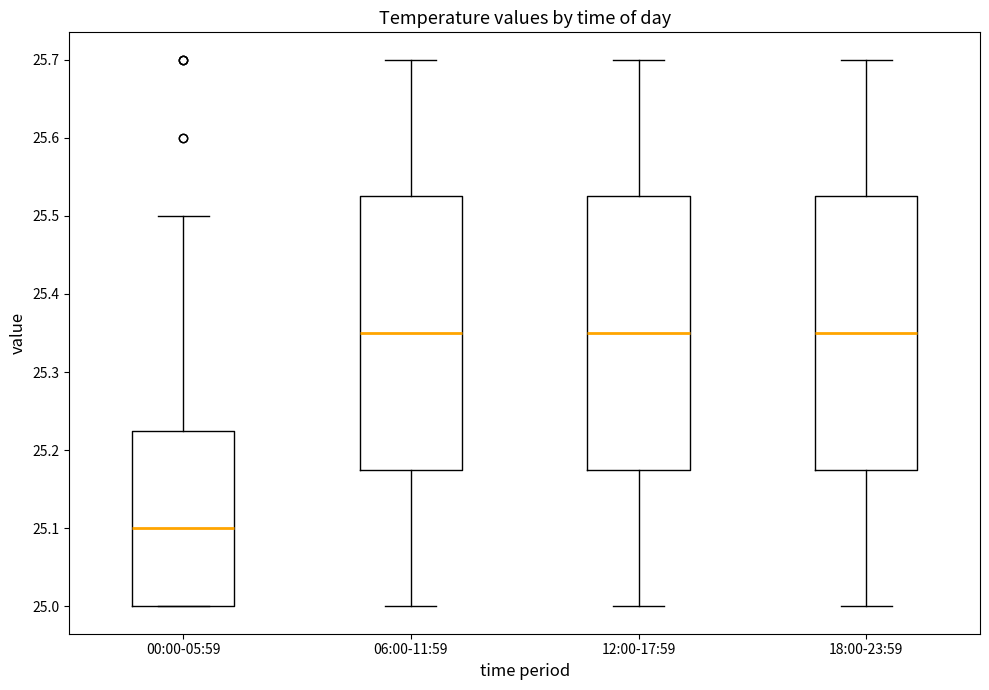

Reading left to right, read every box against the y-axis: the position of its median line, the range the box covers, and the ends of its whiskers. The values are not printed on the chart, so give them approximately, as read against the axis.

00:00-05:59: median 25.10, box 25.00 to 25.23, whiskers 25.00 to 25.50
06:00-11:59: median 25.35, box 25.18 to 25.53, whiskers 25.00 to 25.70
12:00-17:59: median 25.35, box 25.18 to 25.53, whiskers 25.00 to 25.70
18:00-23:59: median 25.35, box 25.18 to 25.53, whiskers 25.00 to 25.70